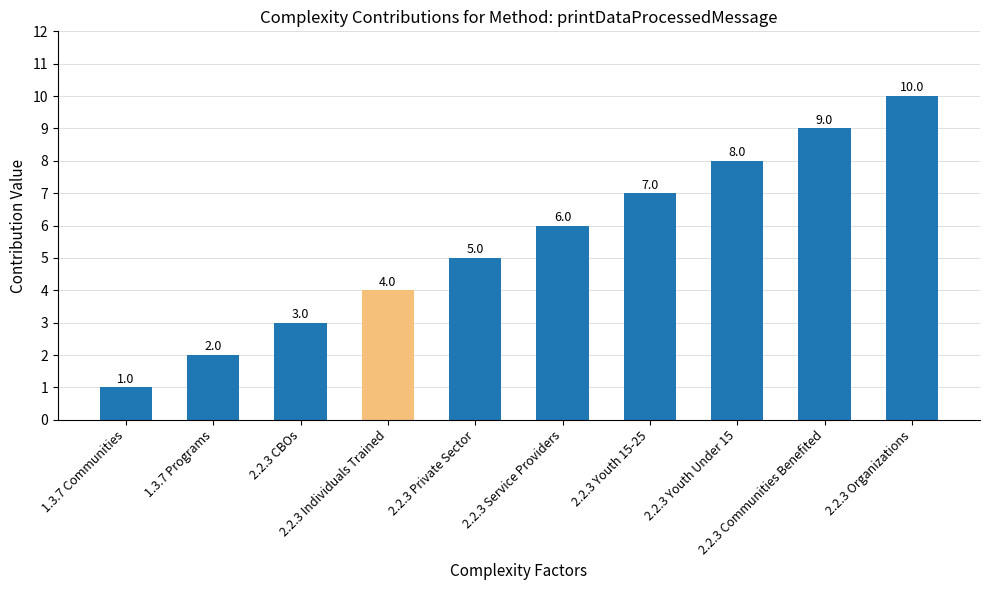

Count the values in the range 3 to 8.

6